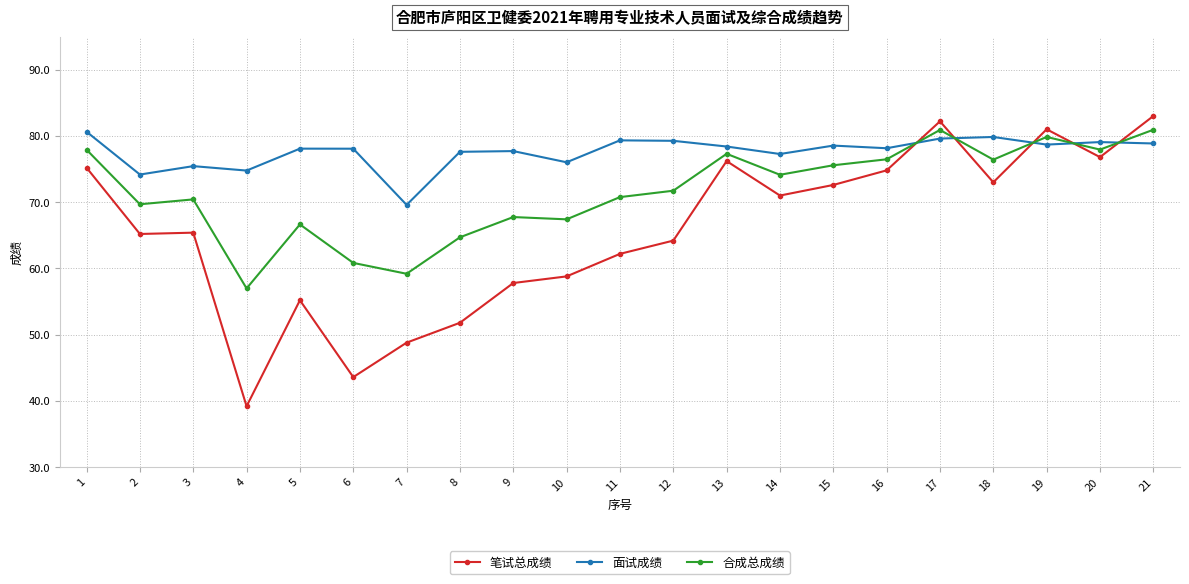

What is the total value across all series at 1?

233.7